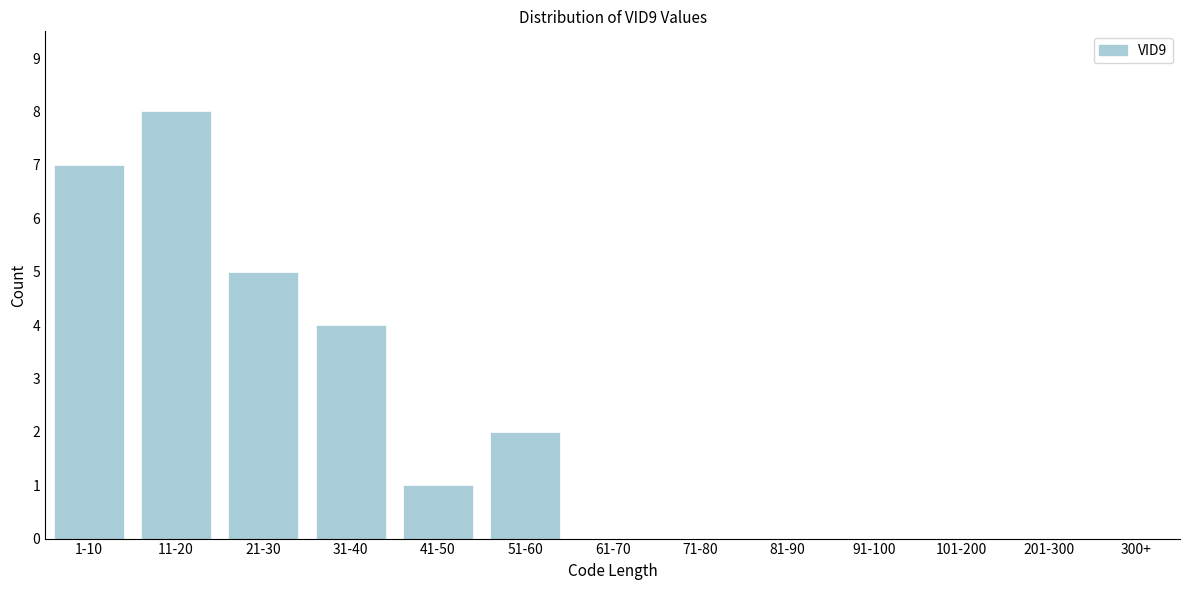

Reading left to right, extract all data points from this chart.

1-10=7	11-20=8	21-30=5	31-40=4	41-50=1	51-60=2	61-70=0	71-80=0	81-90=0	91-100=0	101-200=0	201-300=0	300+=0